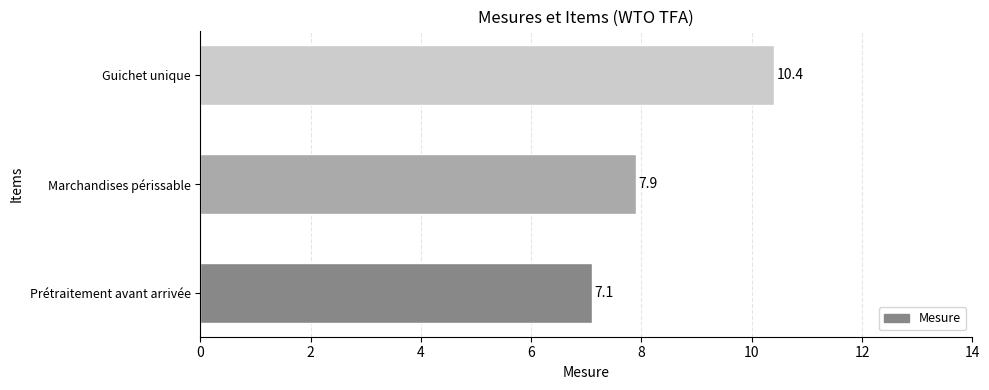

What is the smallest value displayed?

7.1